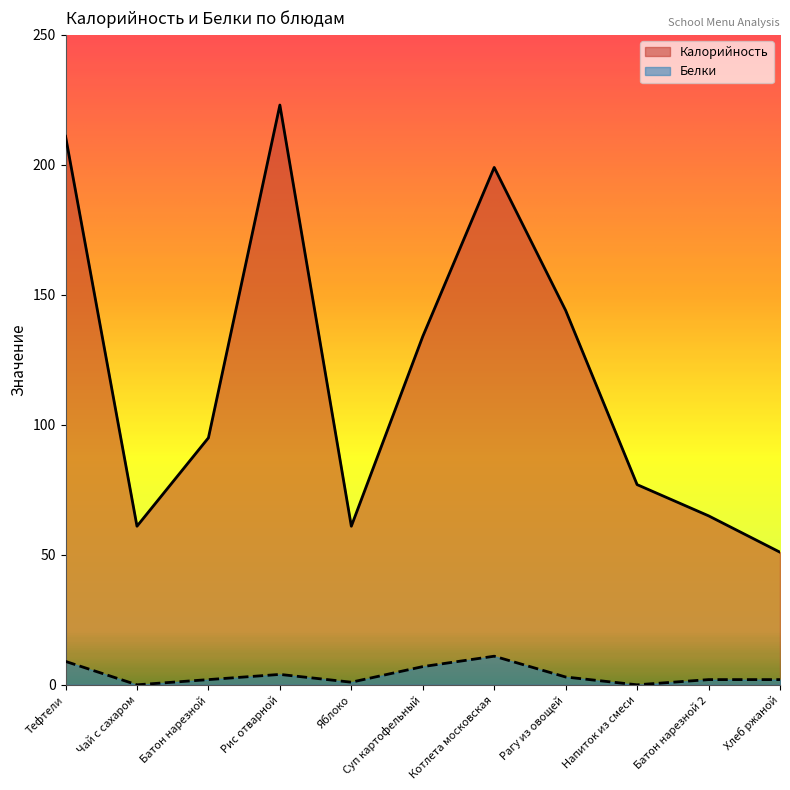

True or false: Белки has more than 1 interior local peaks.

True